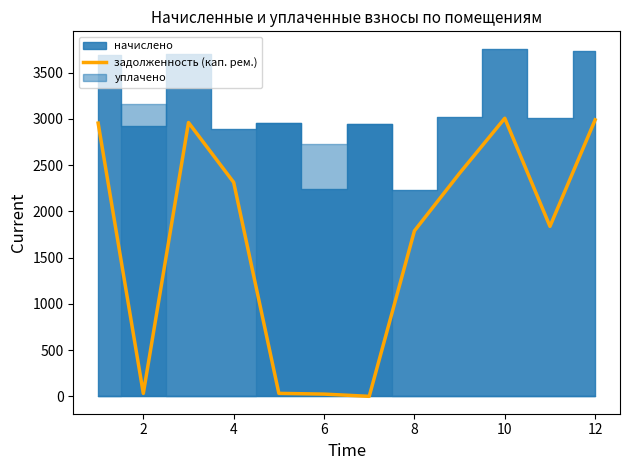

The value of задолженность (кап. рем.) at 8 is 1789.0. True or false?

True